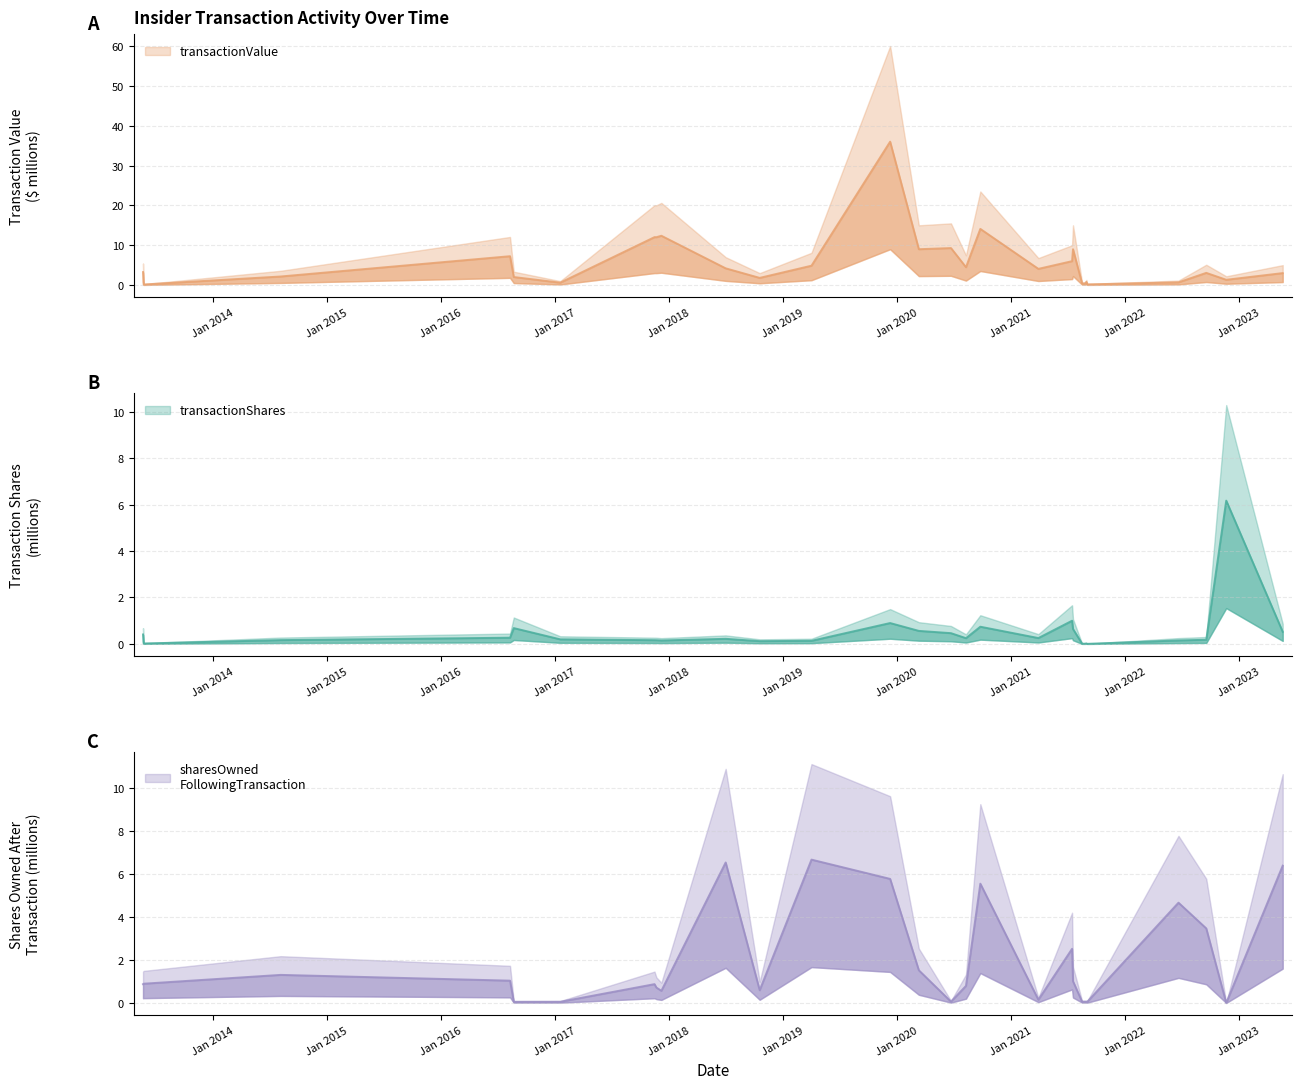

What is the maximum value for transactionShares?

6.2